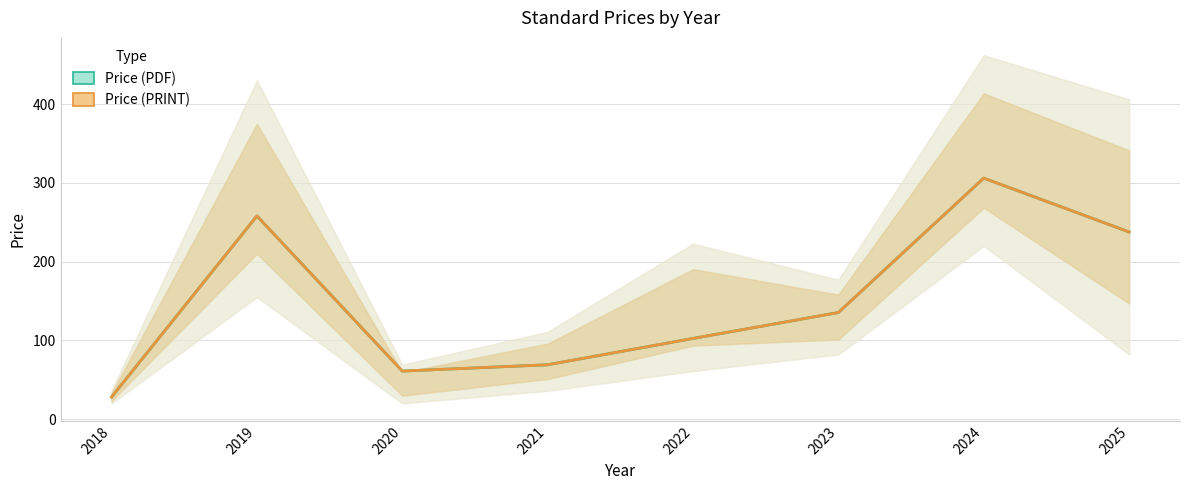

True or false: Price (PDF) and Price (PRINT) cross at least once.

False